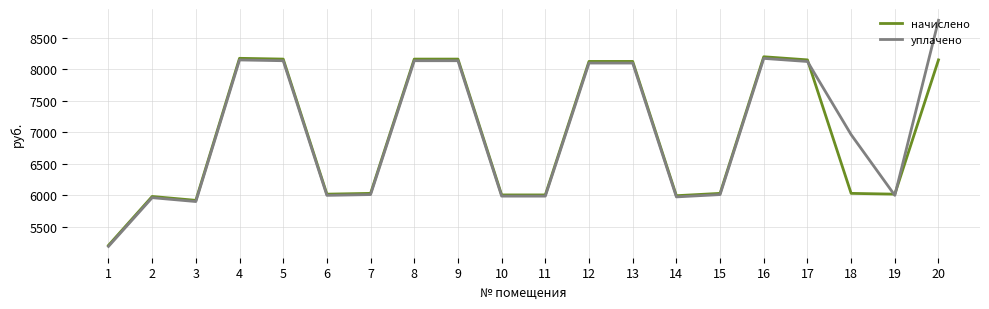

Count the number of categories in the chart.

20